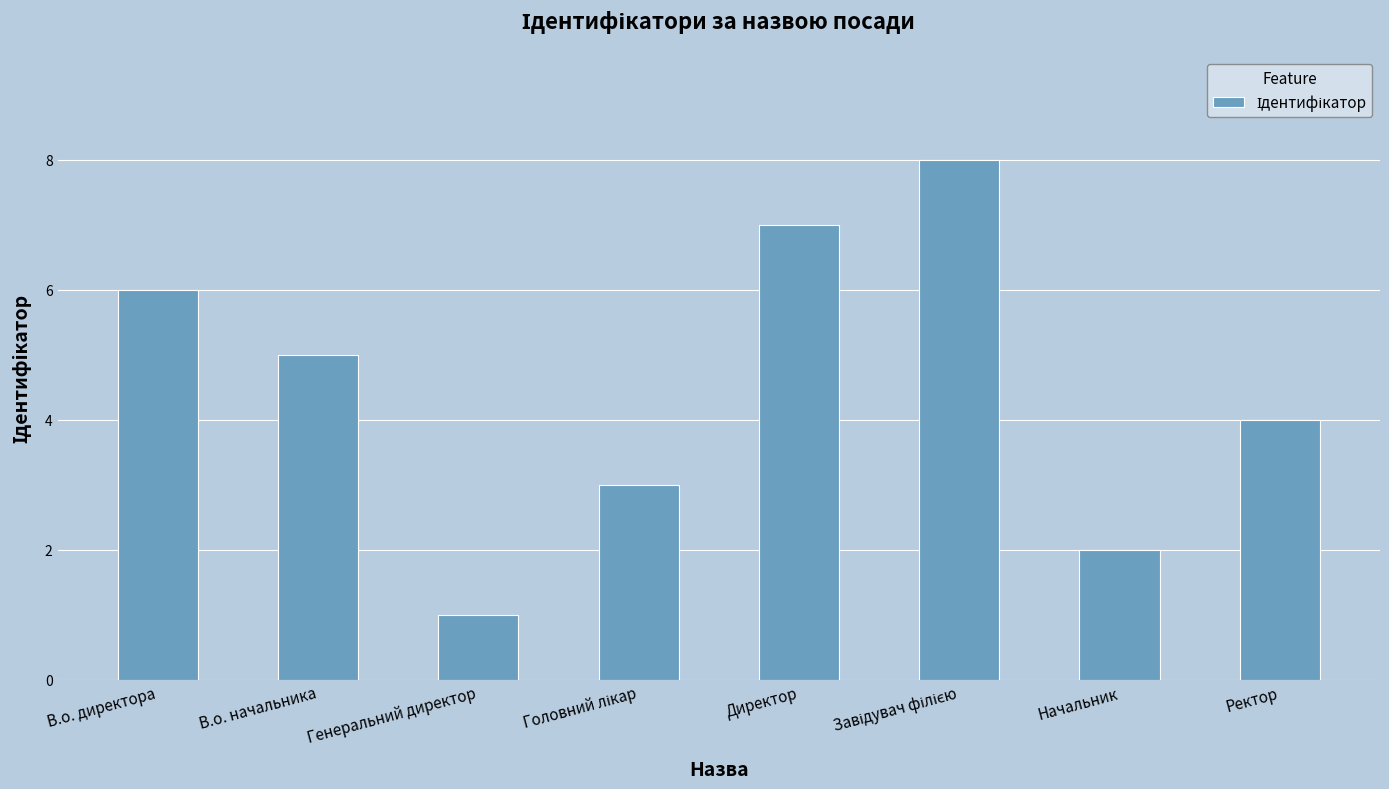

Between В.о. директора and В.о. начальника, which is larger?

В.о. директора